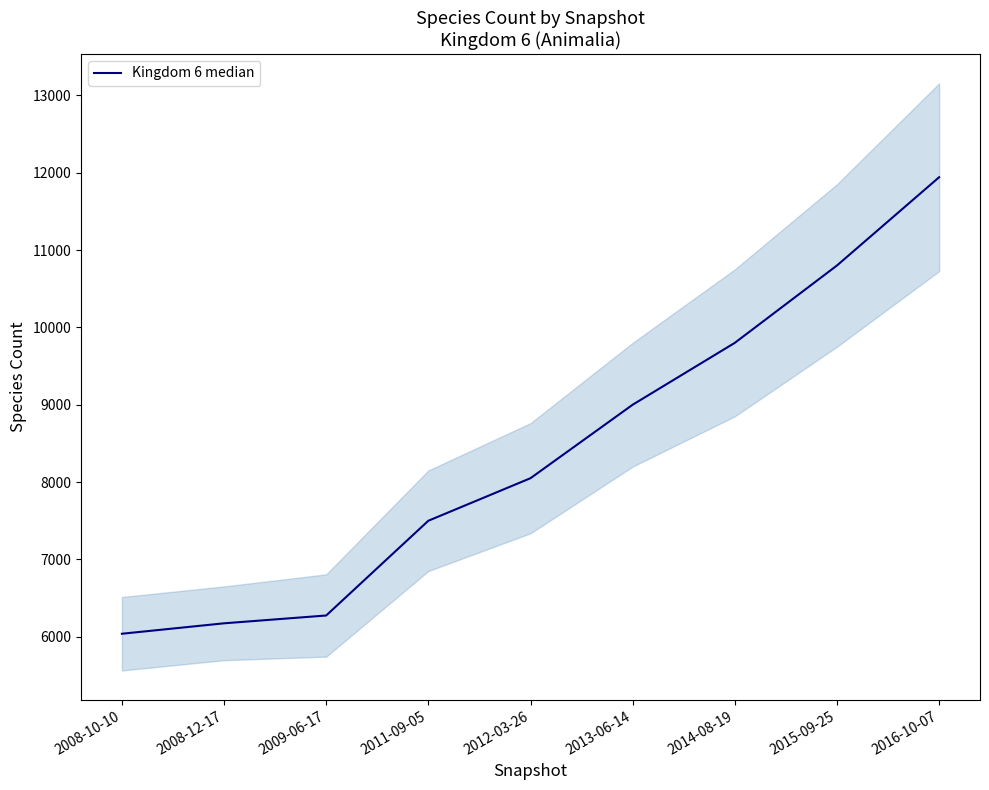

Does the chart display data point markers on the line(s)?

No